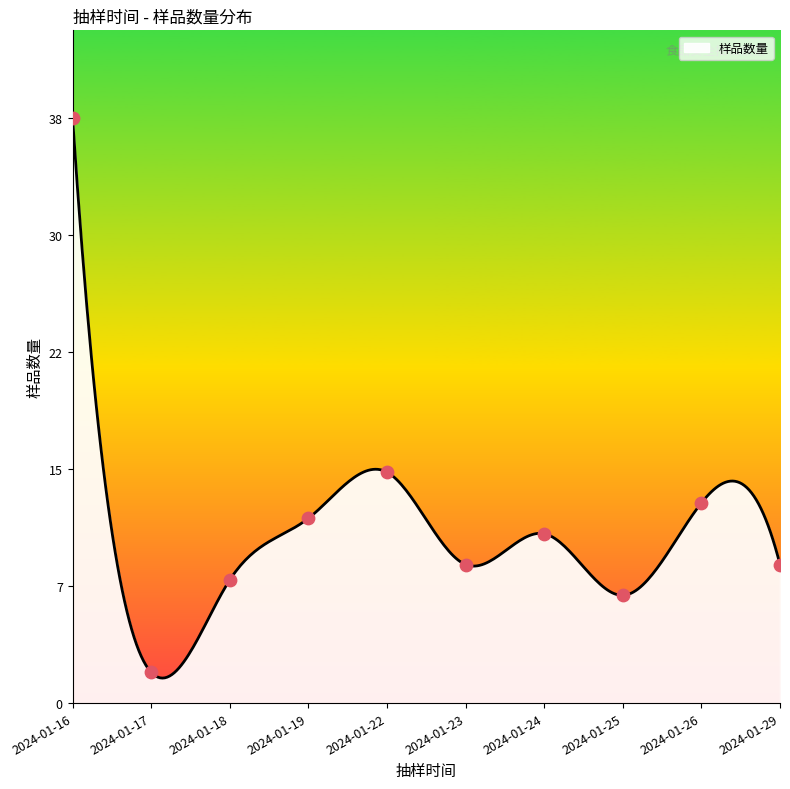

Which has a higher value, 2024-01-19 or 2024-01-25?

2024-01-19